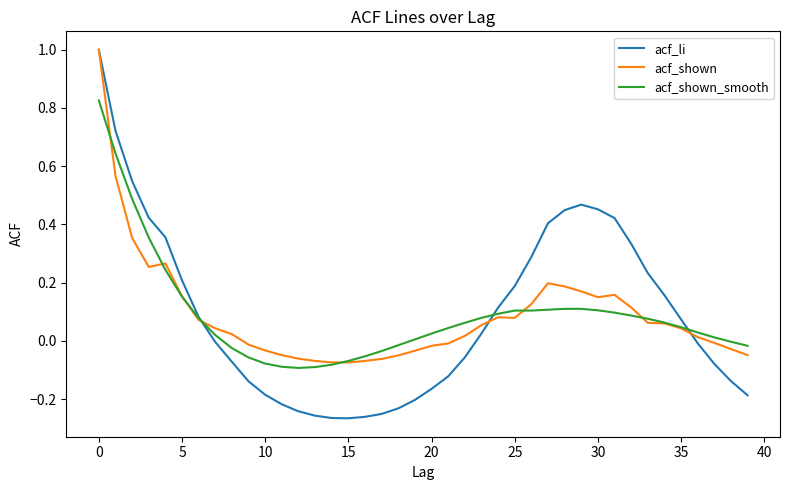

Does the chart have visible grid lines?

No